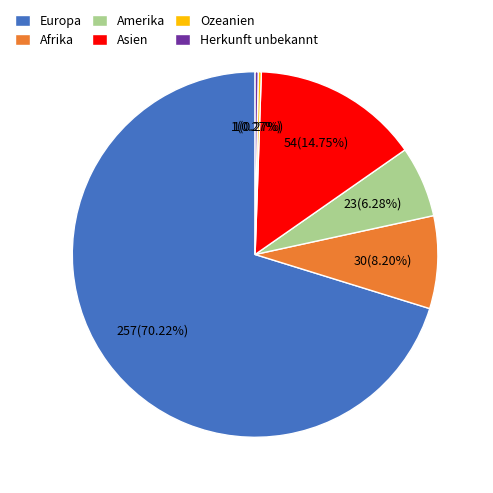

Which category accounts for the majority?

Europa